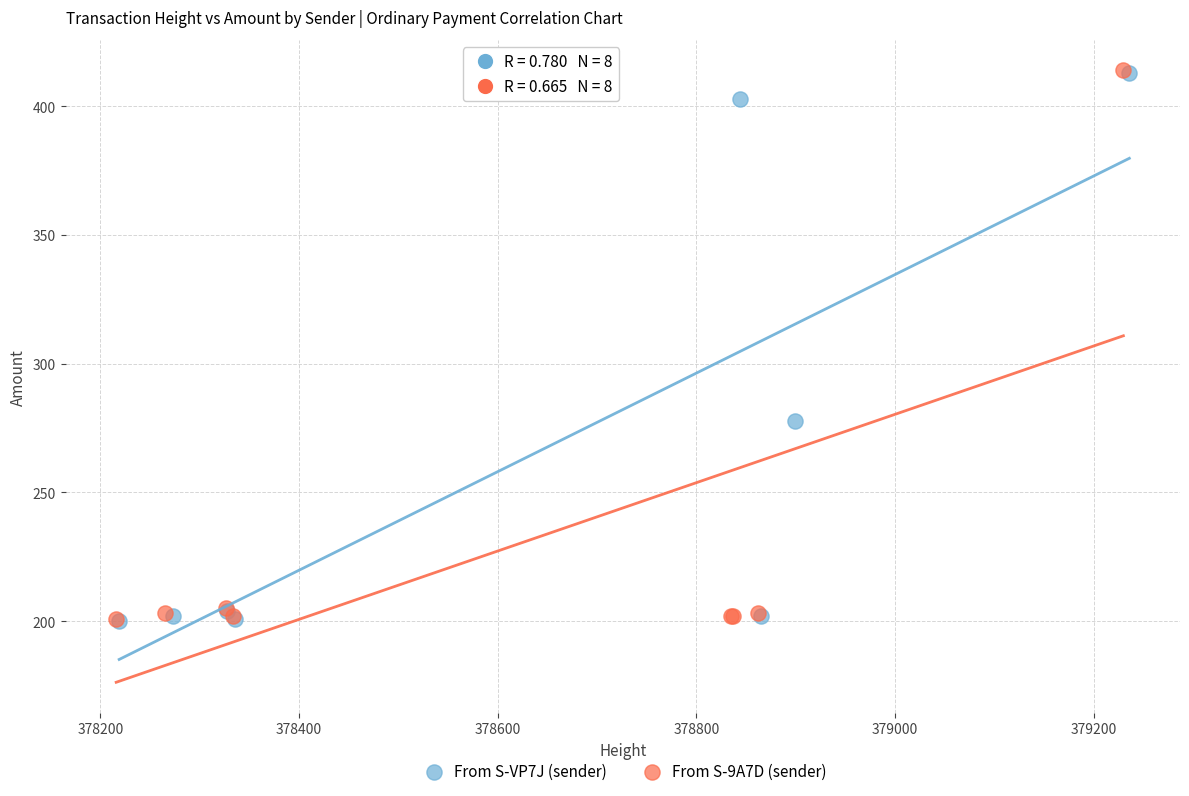

What are all the series names shown in the legend?

From S-VP7J (sender), From S-9A7D (sender)